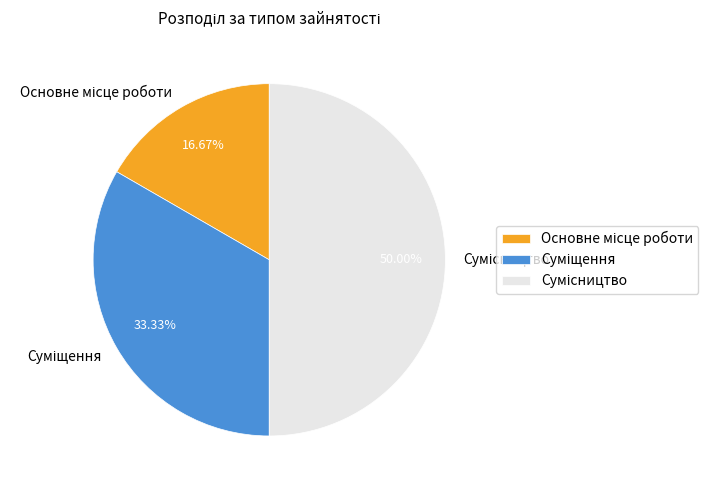

To the nearest percent, what percentage of the pie is Суміщення?

33%